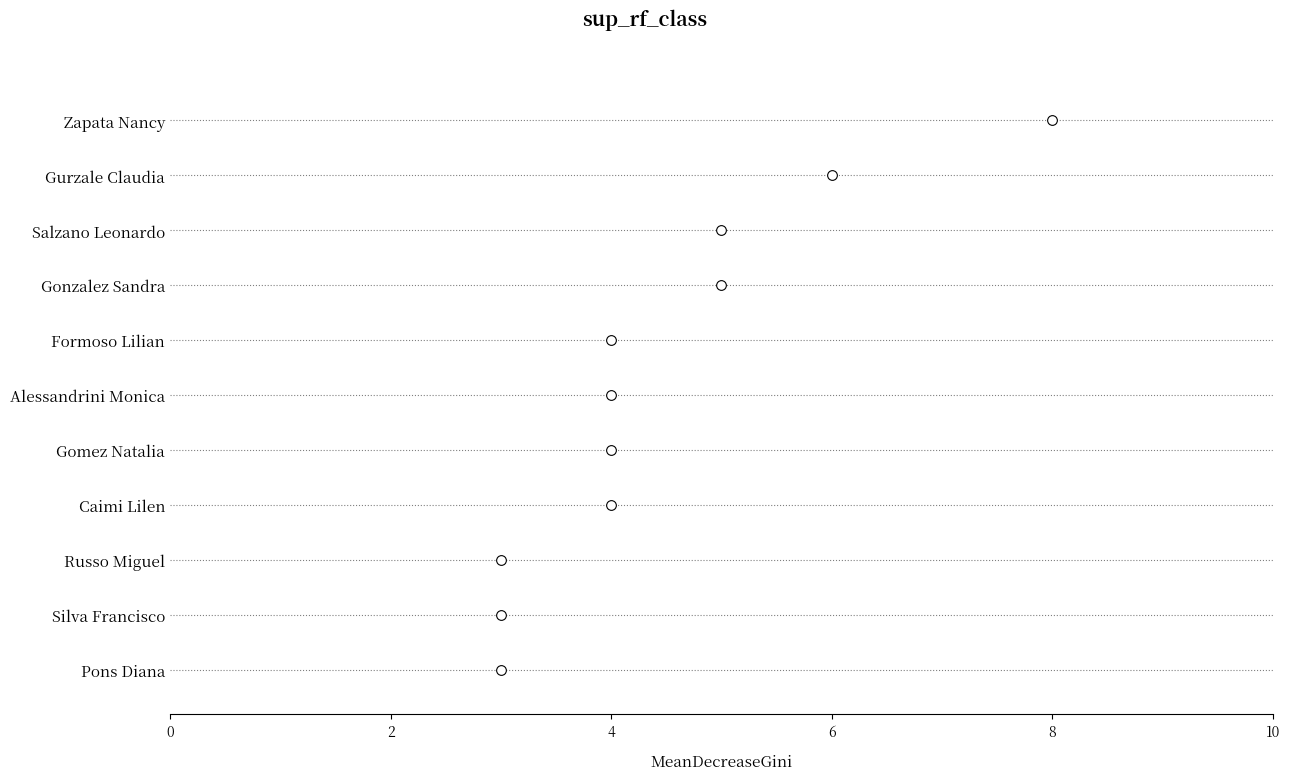

Which category has the lowest value across all series?

Russo Miguel